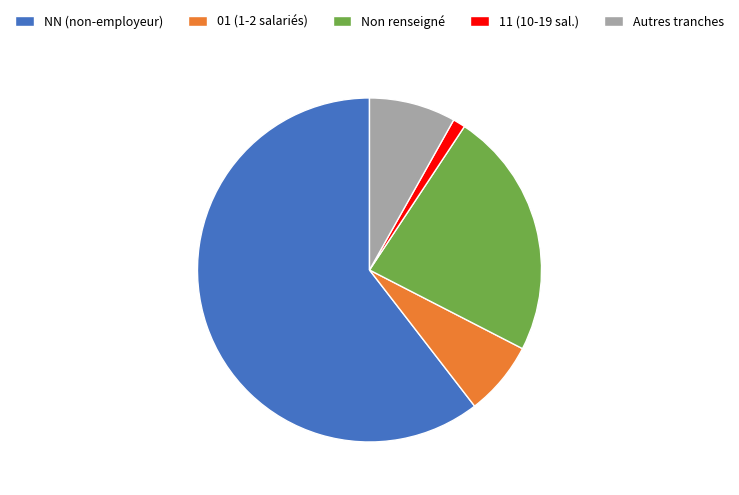

Rank the categories by value from highest to lowest.

NN (non-employeur), Non renseigné, Autres tranches, 01 (1-2 salariés), 11 (10-19 sal.)